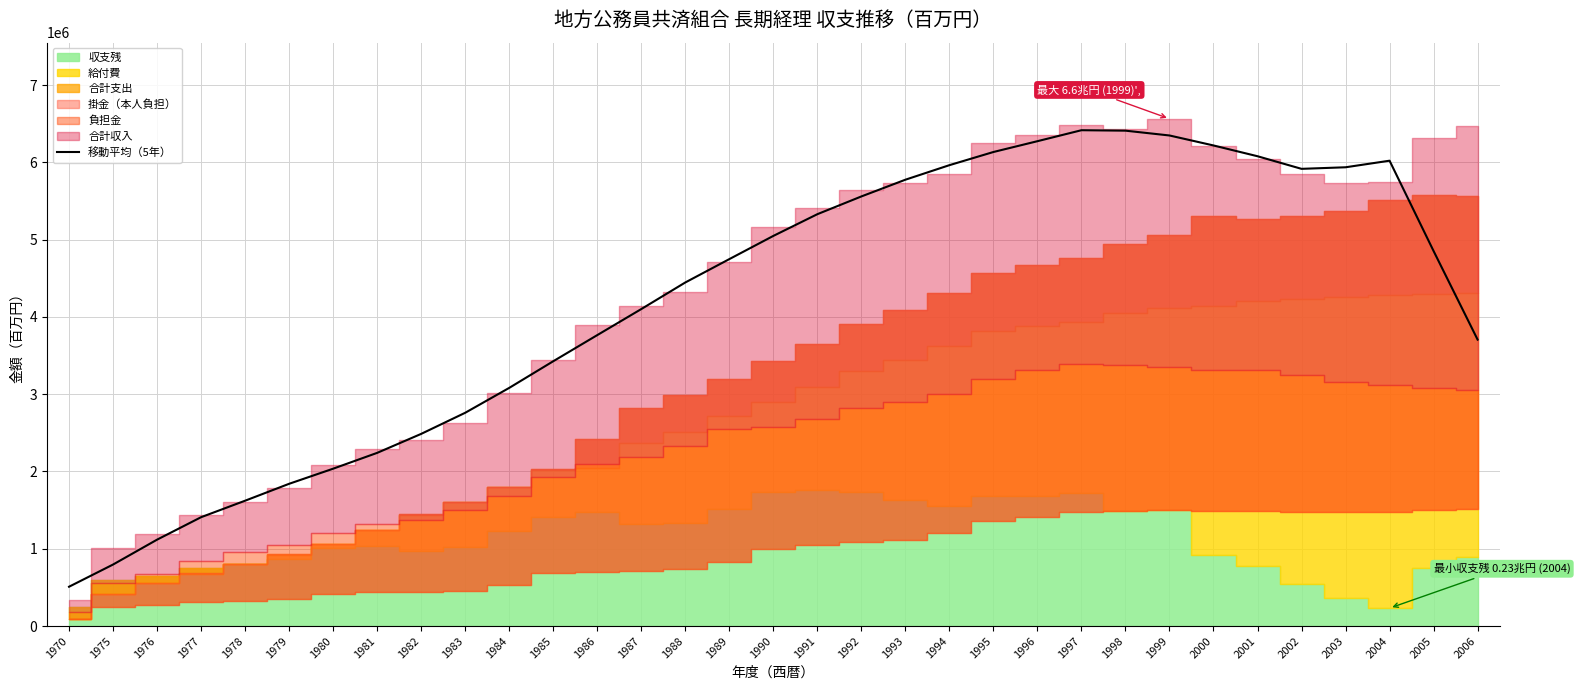

The value of 移動平均（5年） at 1978 is 727532.5. True or false?

False